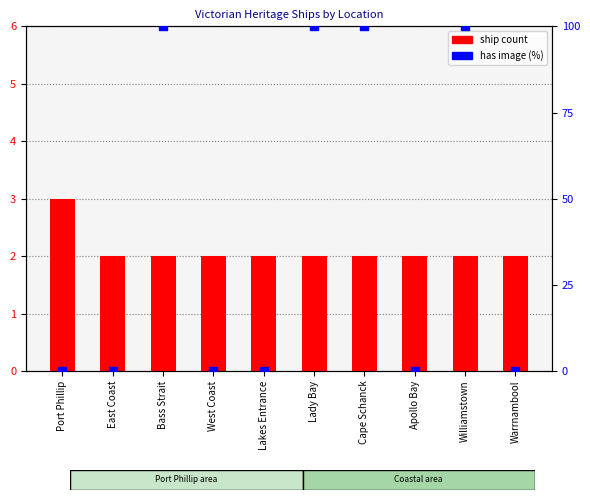

What are all the series names shown in the legend?

ship count, has image (%)